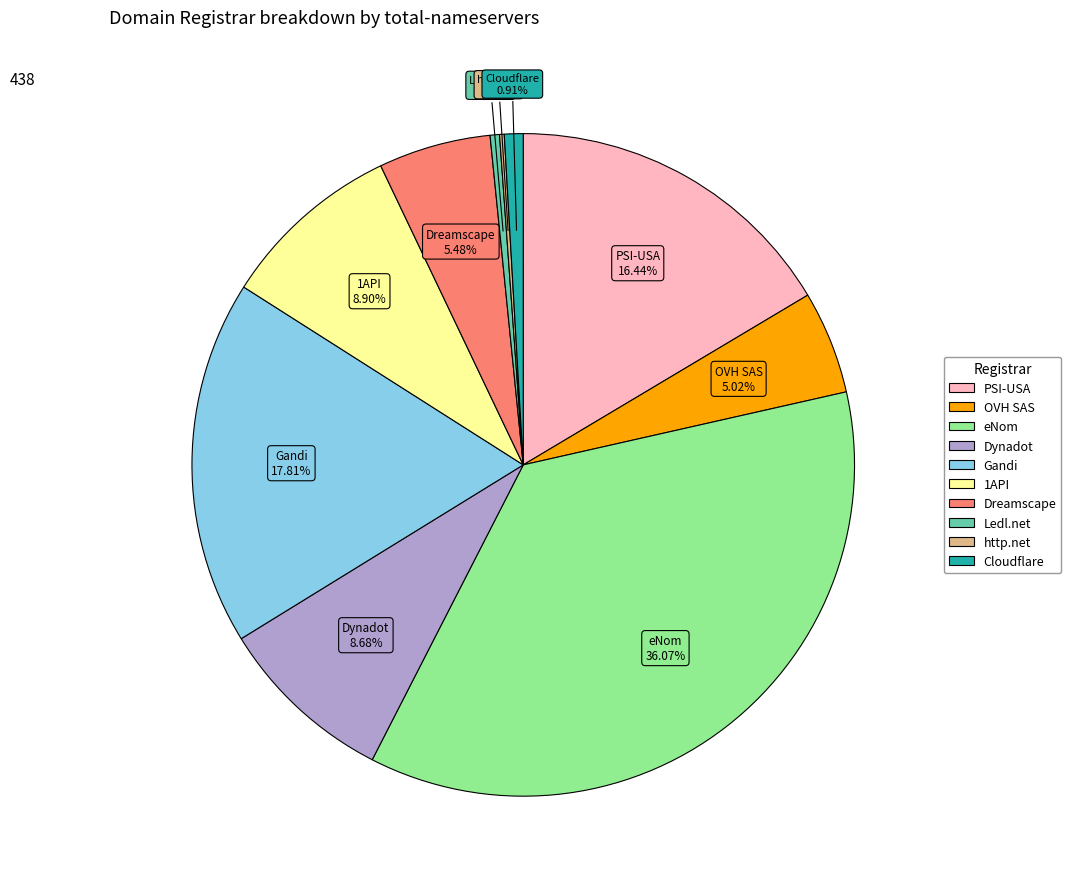

Is there any slice that represents more than half of the pie?

No